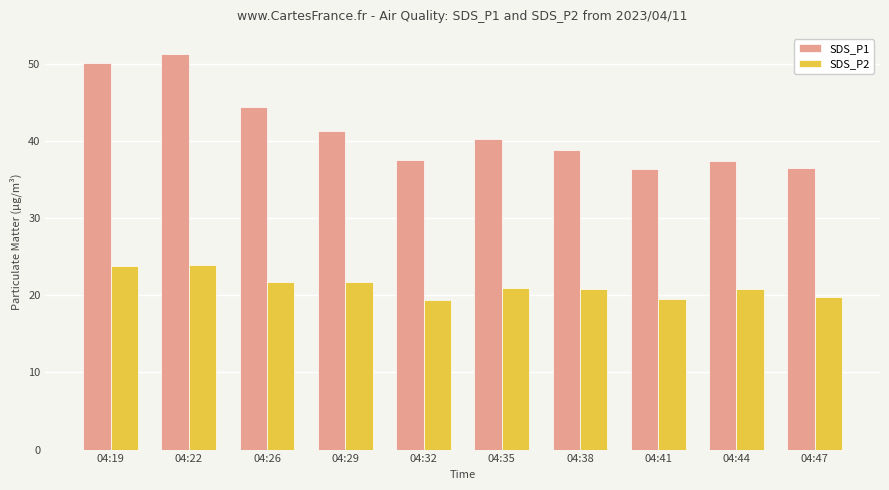

Rank the series by their average value, from highest to lowest.

SDS_P1, SDS_P2